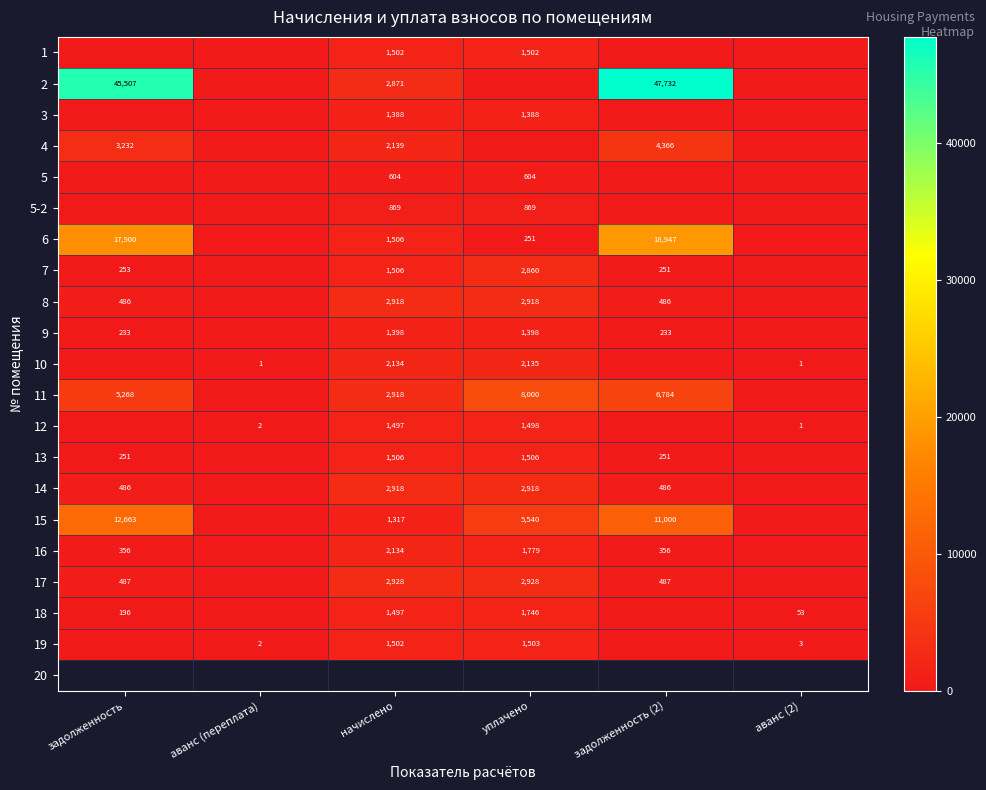

Is it true that 17 equals 661 at задолженность (2)?

False